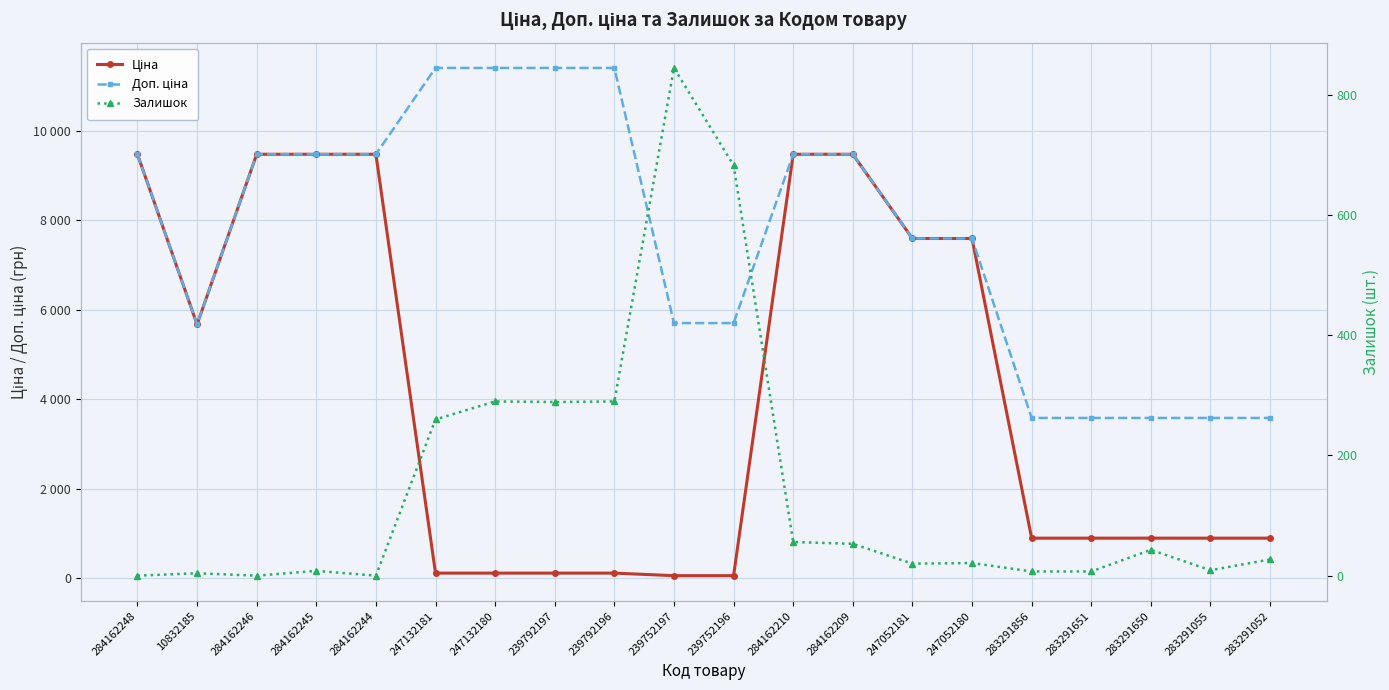

What is the greatest value displayed?

11410.0